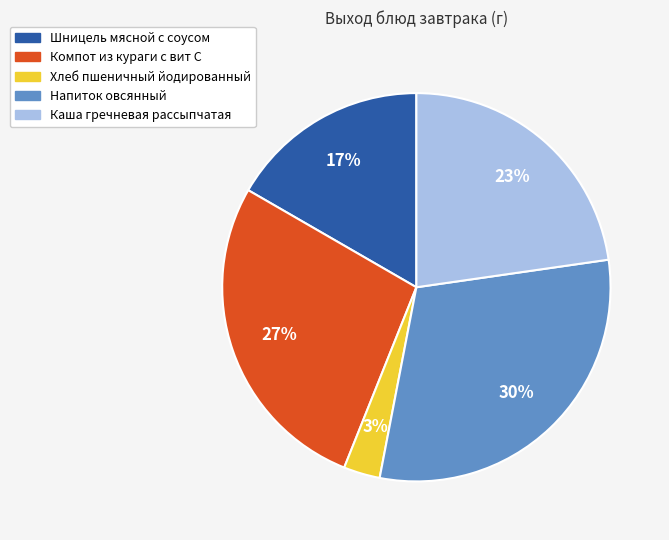

Rank the categories by value from highest to lowest.

Напиток овсянный, Компот из кураги с вит С, Каша гречневая рассыпчатая, Шницель мясной с соусом, Хлеб пшеничный йодированный